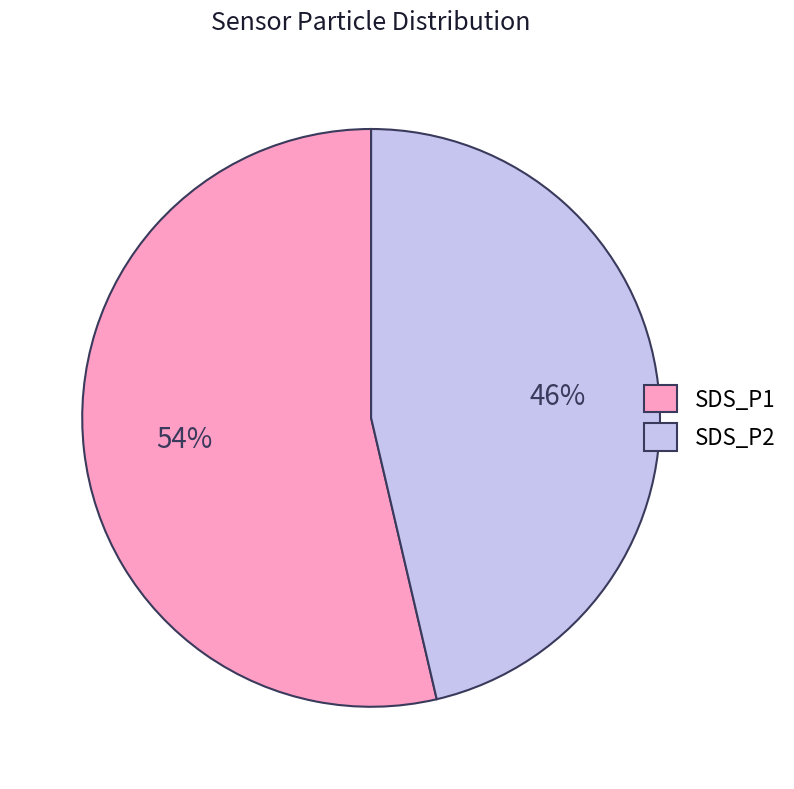

Is it true that SDS_P2 is 37% of the pie?

False